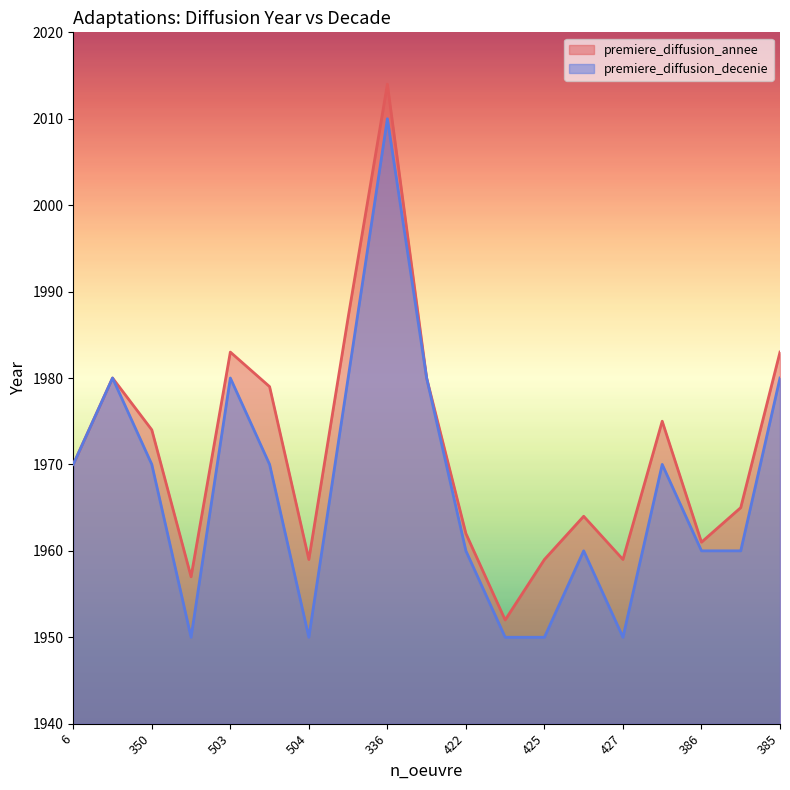

Which category has the highest value in the premiere_diffusion_decenie series?

336